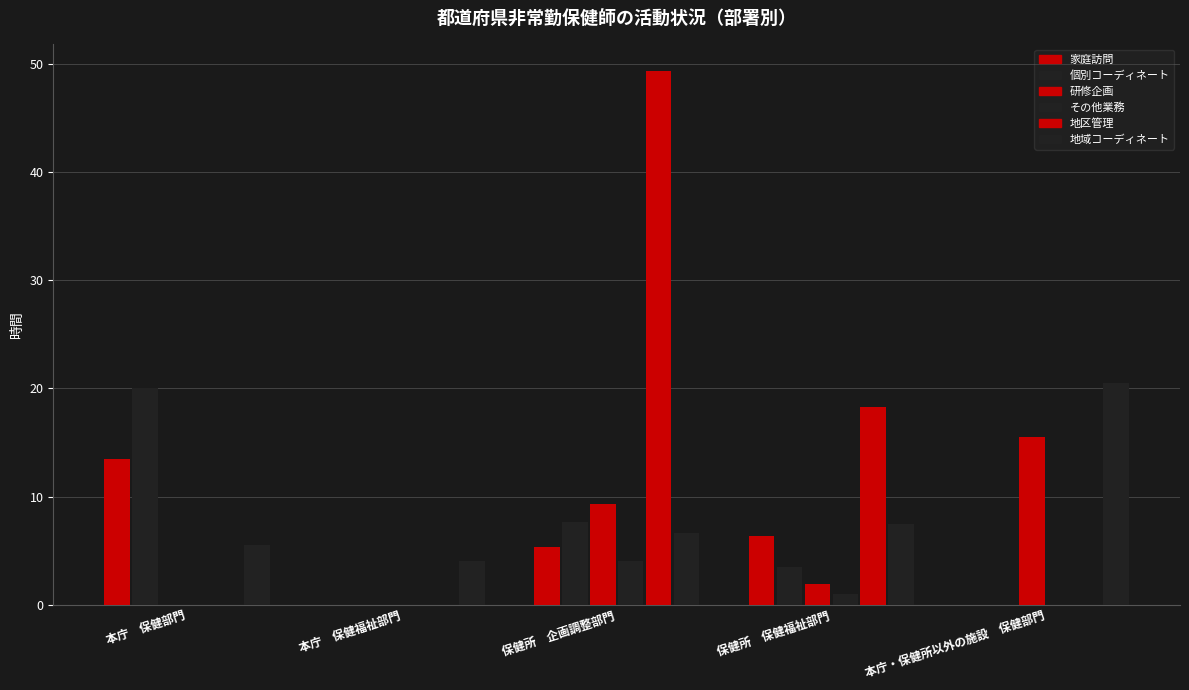

The その他業務 series shows -2.0 at 本庁・保健所以外の施設　保健部門. True or false?

False